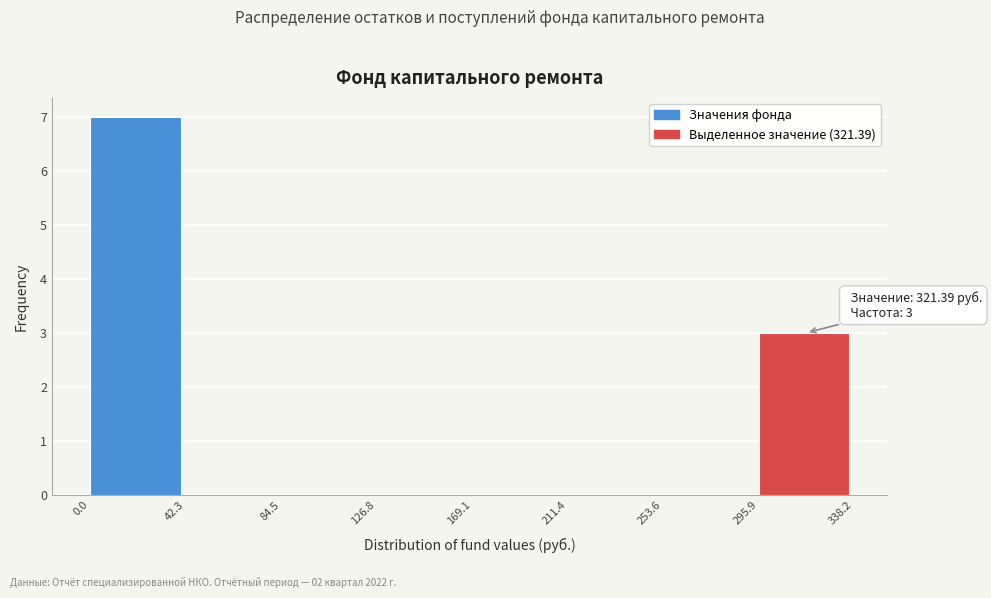

Which range on the x-axis has the tallest bar?

0.0 to 42.3